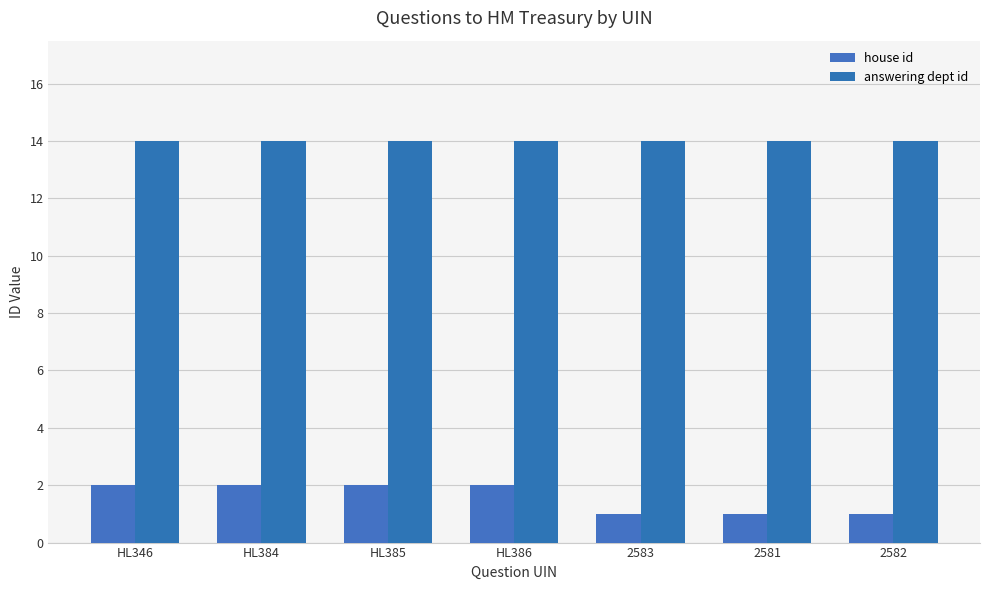

How many distinct data groups are displayed?

2